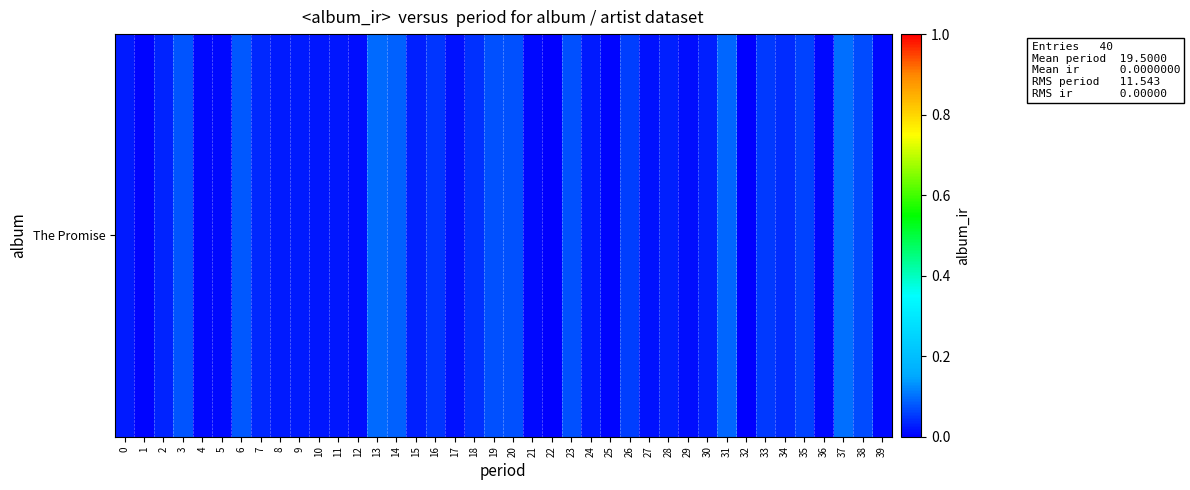

The value at 8 is 0.0. True or false?

True